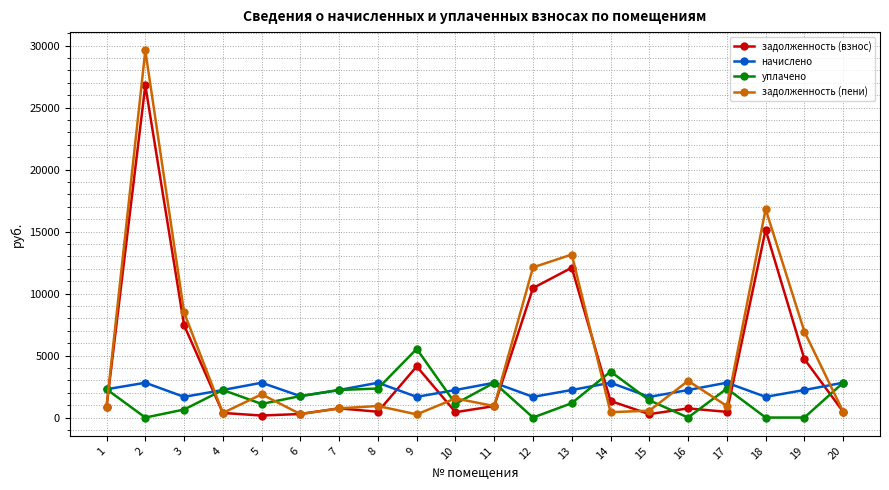

Where does the задолженность (взнос) series first go above 866?

1